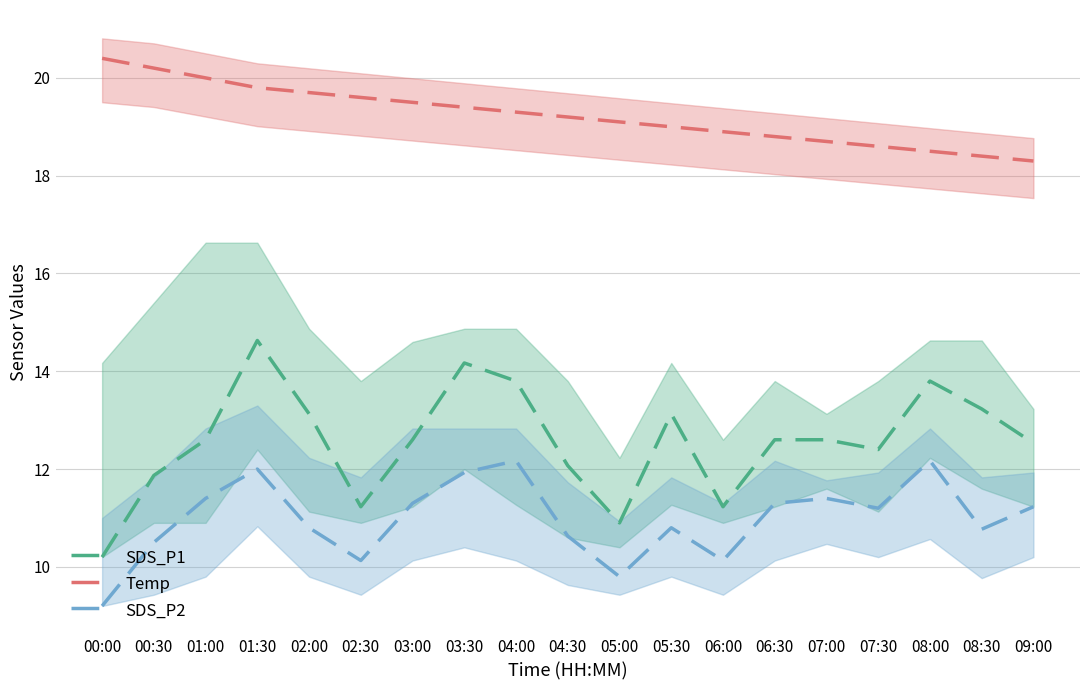

What is the value of the Temp point at the 2nd from the left?

20.2